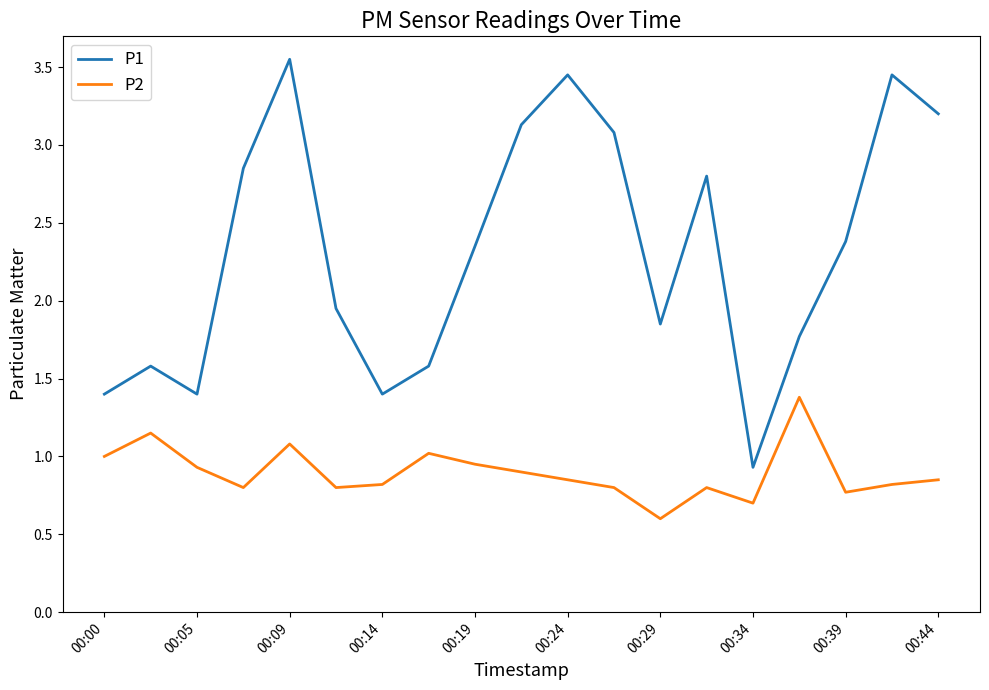

Which series has the largest total across all categories?

P1